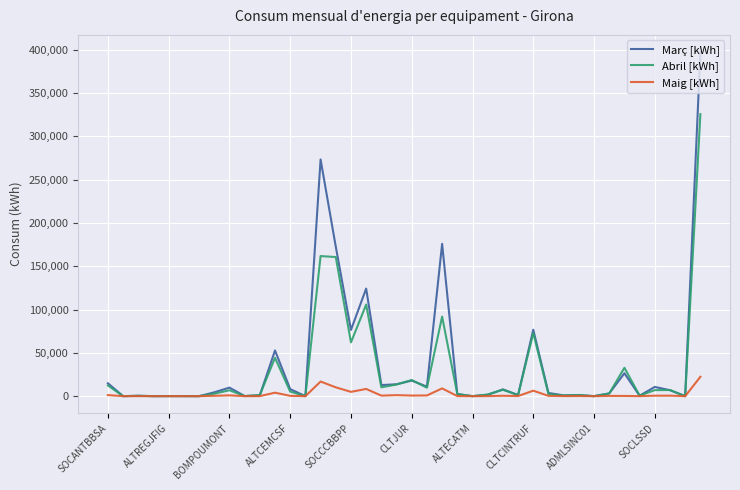

What is the maximum value for Març [kWh]?

397269